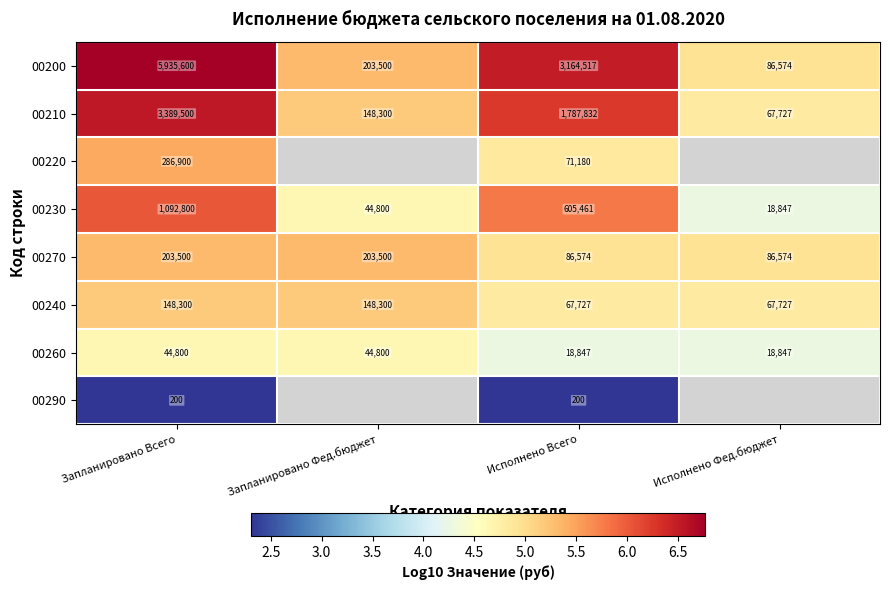

Which category has the lowest value in the 00210 series?

Исполнено Фед.бюджет